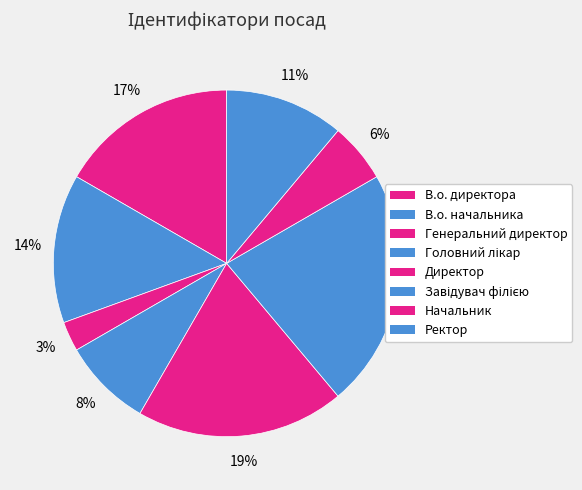

Is there any slice that represents more than half of the pie?

No